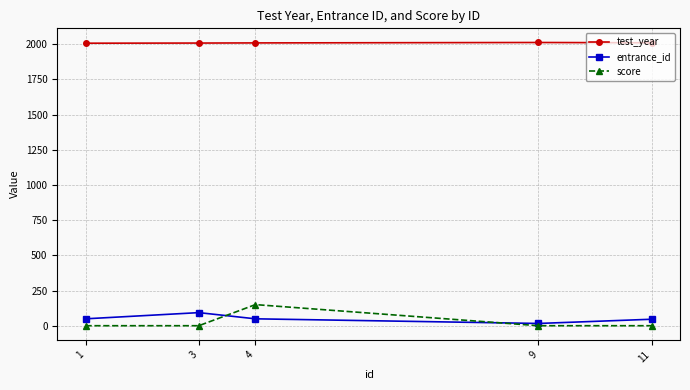

What is the difference between the maximum and minimum values in the entrance_id series?

77